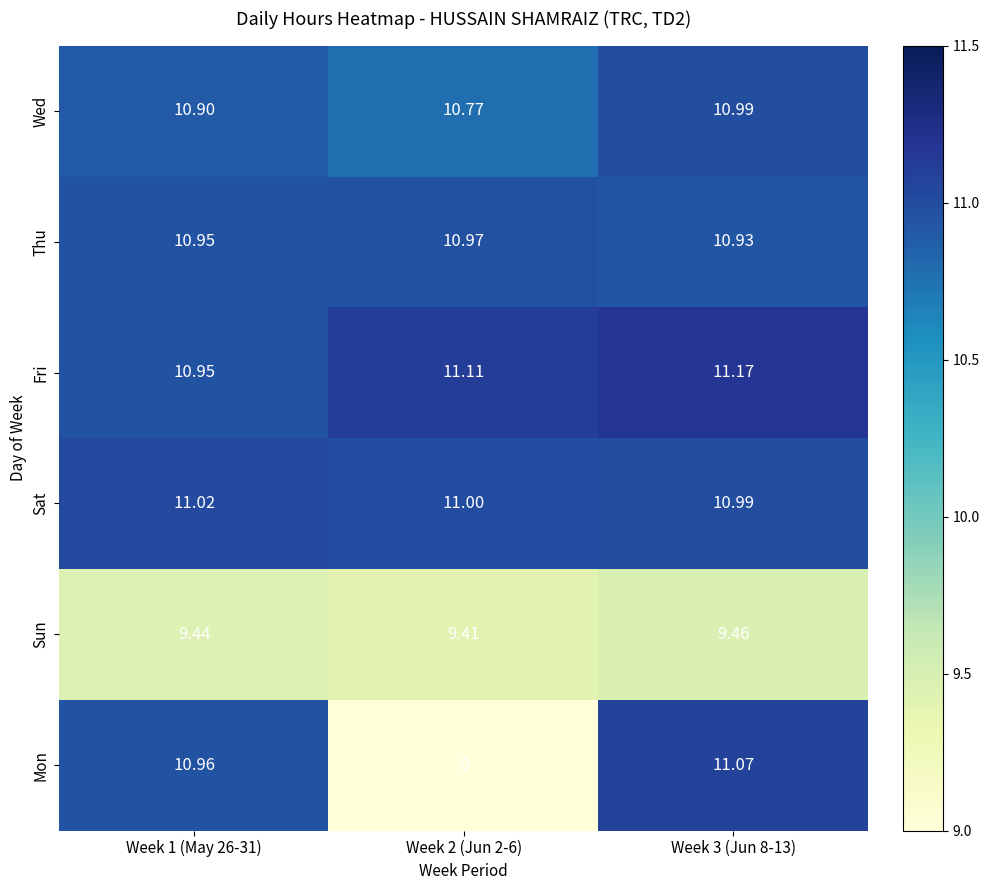

Which series has the largest total across all categories?

Fri